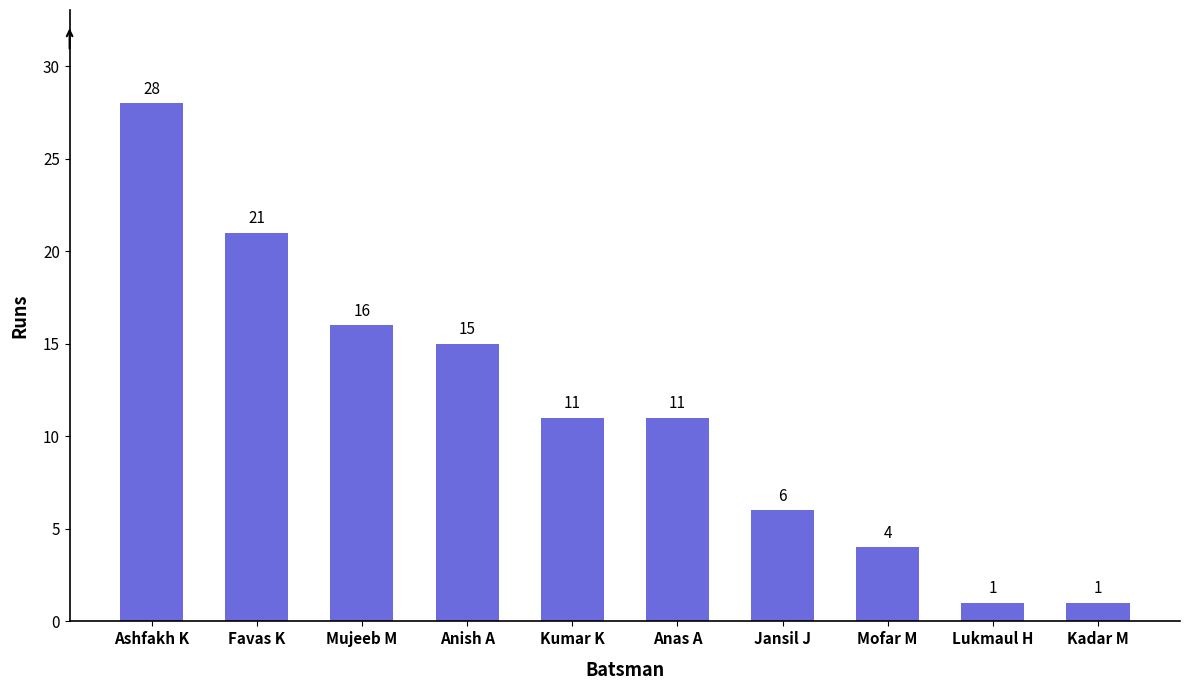

What is the sum of the values at Ashfakh K and Mofar M?

32